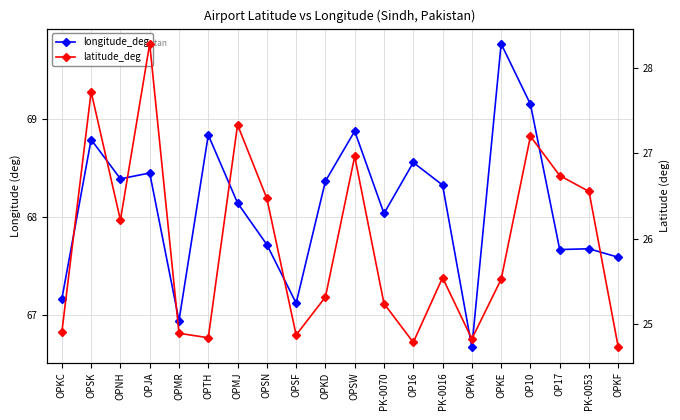

Is it true that latitude_deg equals 6.3 at OPSN?

False